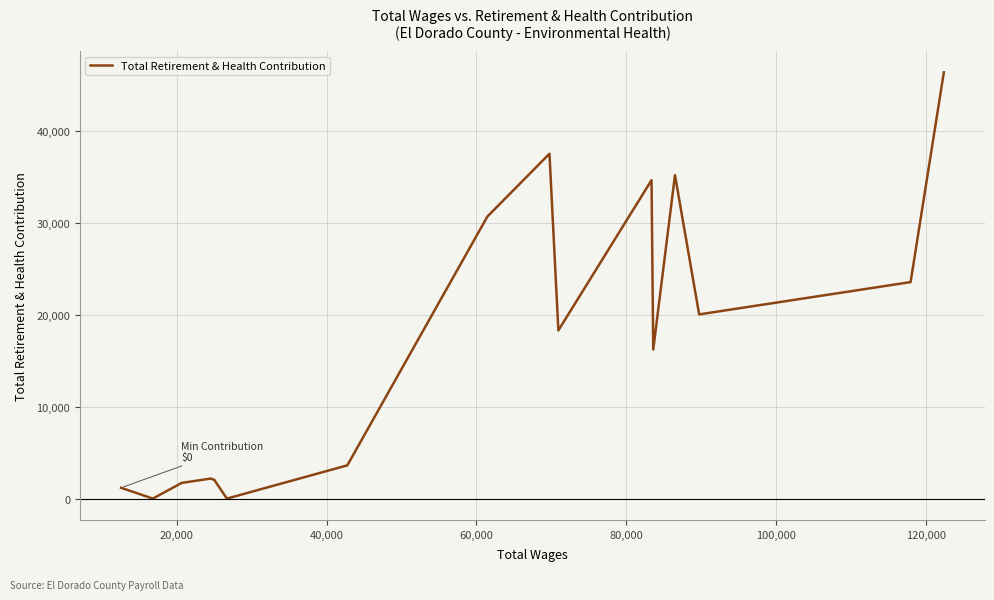

What is the maximum value shown in the chart?

46421